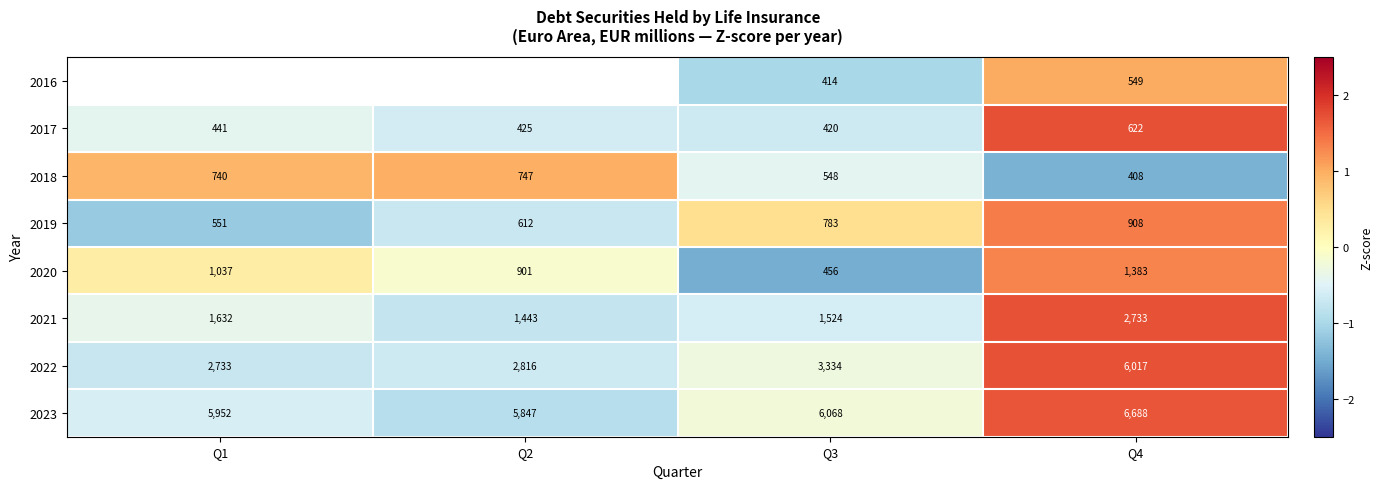

Is the value of 2020 at Q1 greater than the value of 2023 at Q2?

No